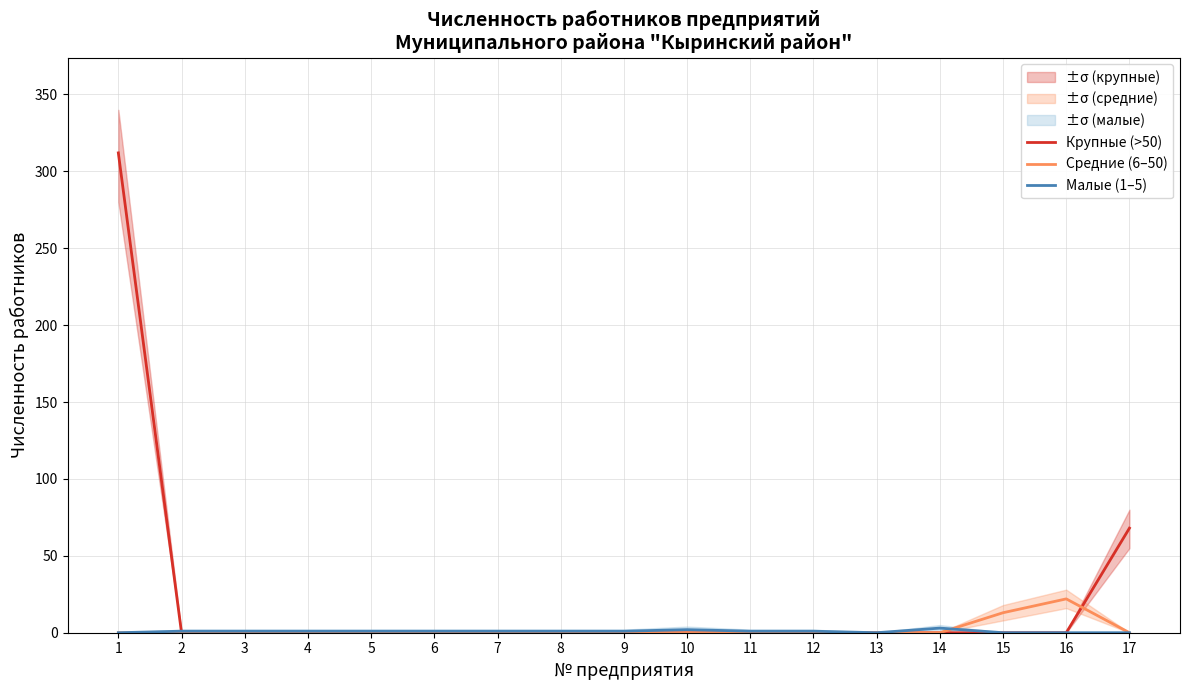

True or false: Малые (1–5) and Средние (6–50) intersect in this chart.

True